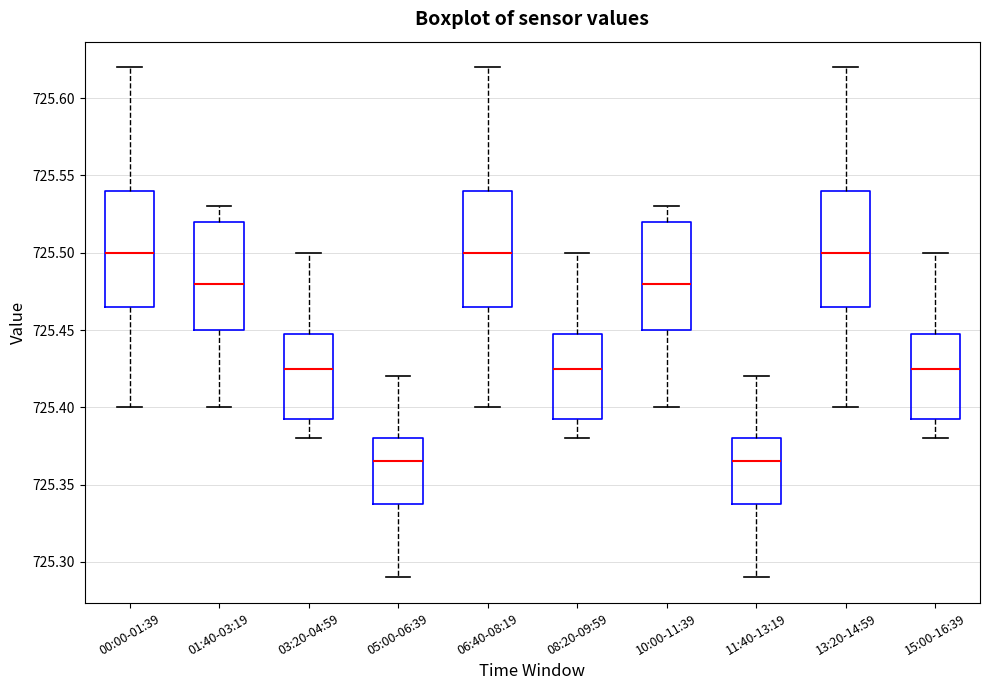

Reading left to right, read every box against the y-axis: the position of its median line, the range the box covers, and the ends of its whiskers. The values are not printed on the chart, so give them approximately, as read against the axis.

00:00-01:39: median 725.500, box 725.465 to 725.540, whiskers 725.400 to 725.620
01:40-03:19: median 725.480, box 725.450 to 725.520, whiskers 725.400 to 725.530
03:20-04:59: median 725.425, box 725.395 to 725.450, whiskers 725.380 to 725.500
05:00-06:39: median 725.365, box 725.340 to 725.380, whiskers 725.290 to 725.420
06:40-08:19: median 725.500, box 725.465 to 725.540, whiskers 725.400 to 725.620
08:20-09:59: median 725.425, box 725.395 to 725.450, whiskers 725.380 to 725.500
10:00-11:39: median 725.480, box 725.450 to 725.520, whiskers 725.400 to 725.530
11:40-13:19: median 725.365, box 725.340 to 725.380, whiskers 725.290 to 725.420
13:20-14:59: median 725.500, box 725.465 to 725.540, whiskers 725.400 to 725.620
15:00-16:39: median 725.425, box 725.395 to 725.450, whiskers 725.380 to 725.500